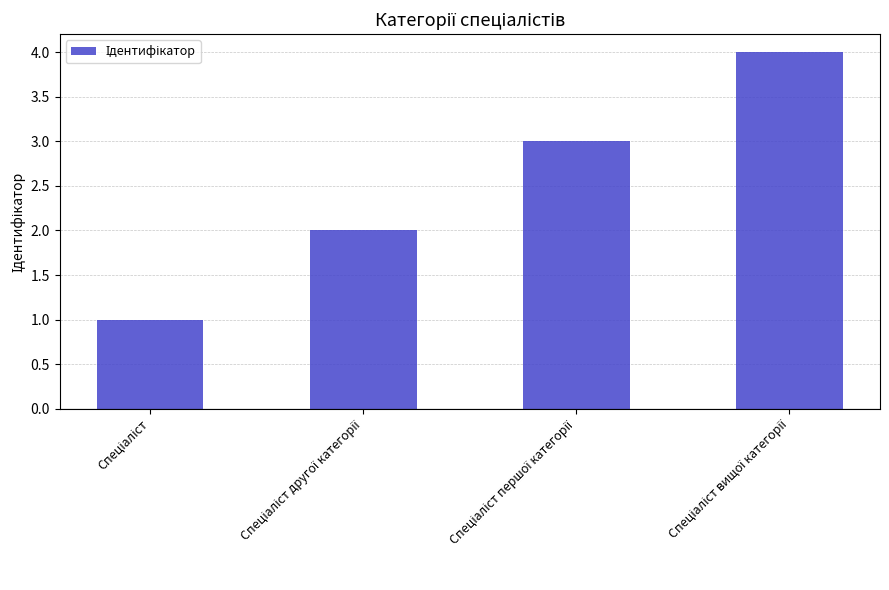

What is the difference between the maximum and minimum values?

3